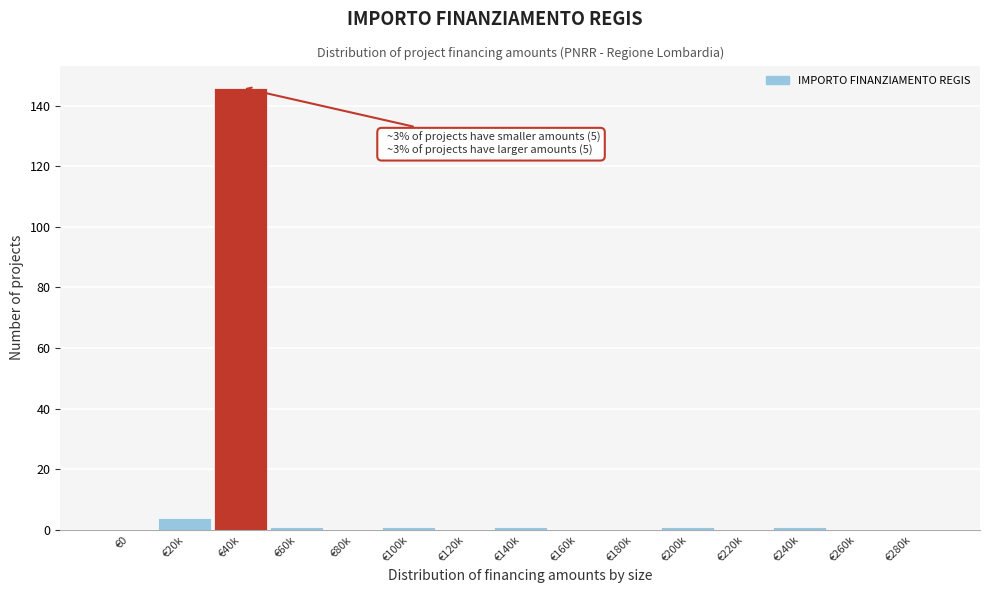

Reading right to left, transcribe all the data shown in this chart.

€280k=0	€260k=0	€240k=1	€220k=0	€200k=1	€180k=0	€160k=0	€140k=1	€120k=0	€100k=1	€80k=0	€60k=1	€40k=146	€20k=4	€0=0